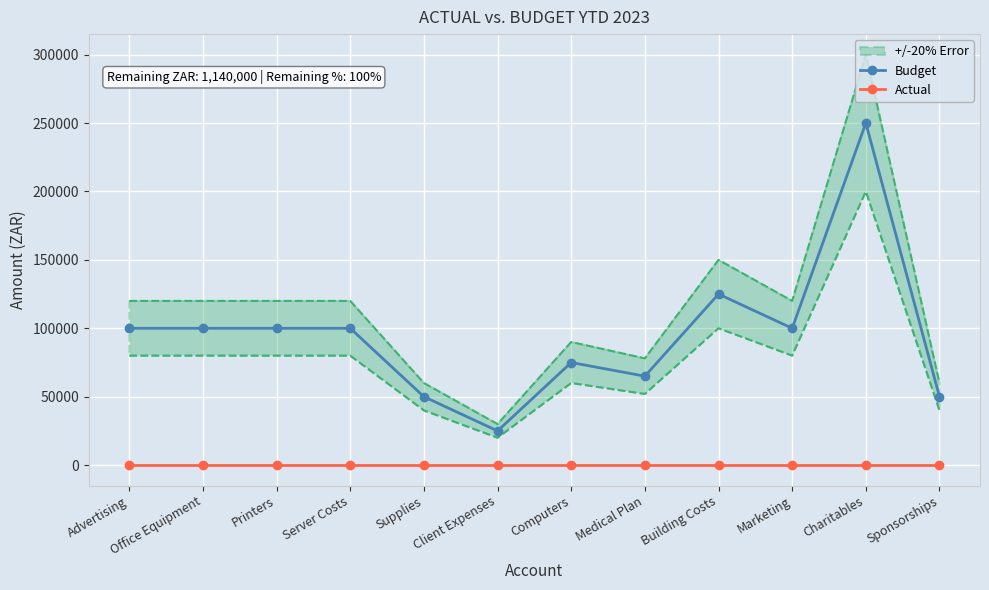

Which has a higher value, Server Costs or Medical Plan?

Server Costs